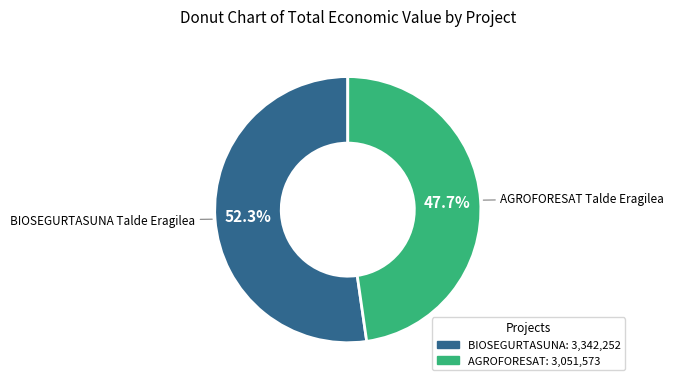

What is the largest slice in the pie chart?

BIOSEGURTASUNA Talde Eragilea